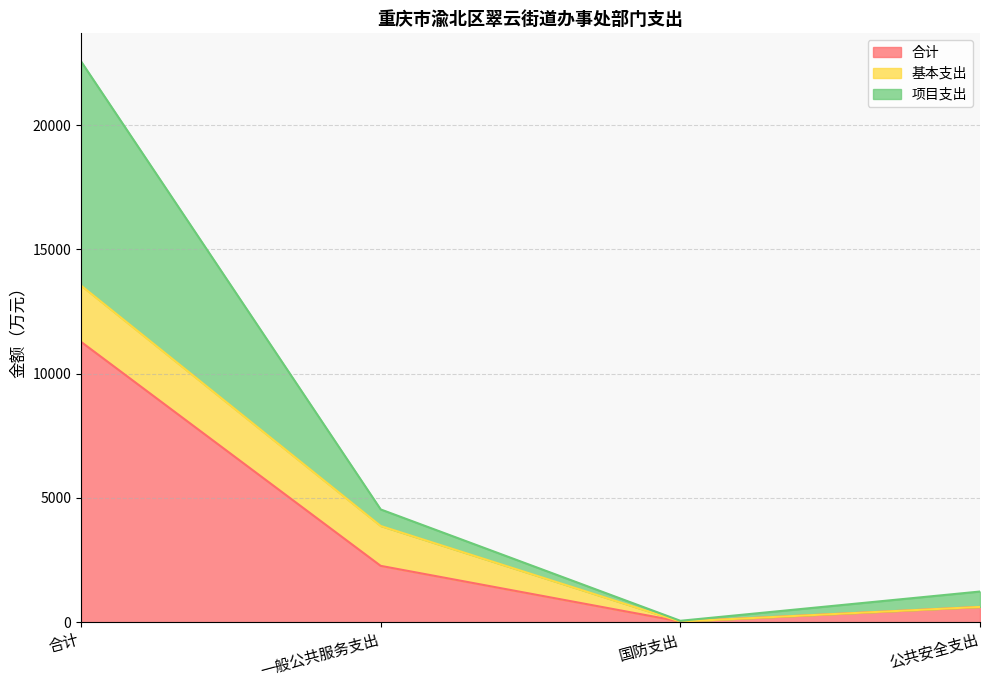

Which category has the highest value in the 合计 series?

合计